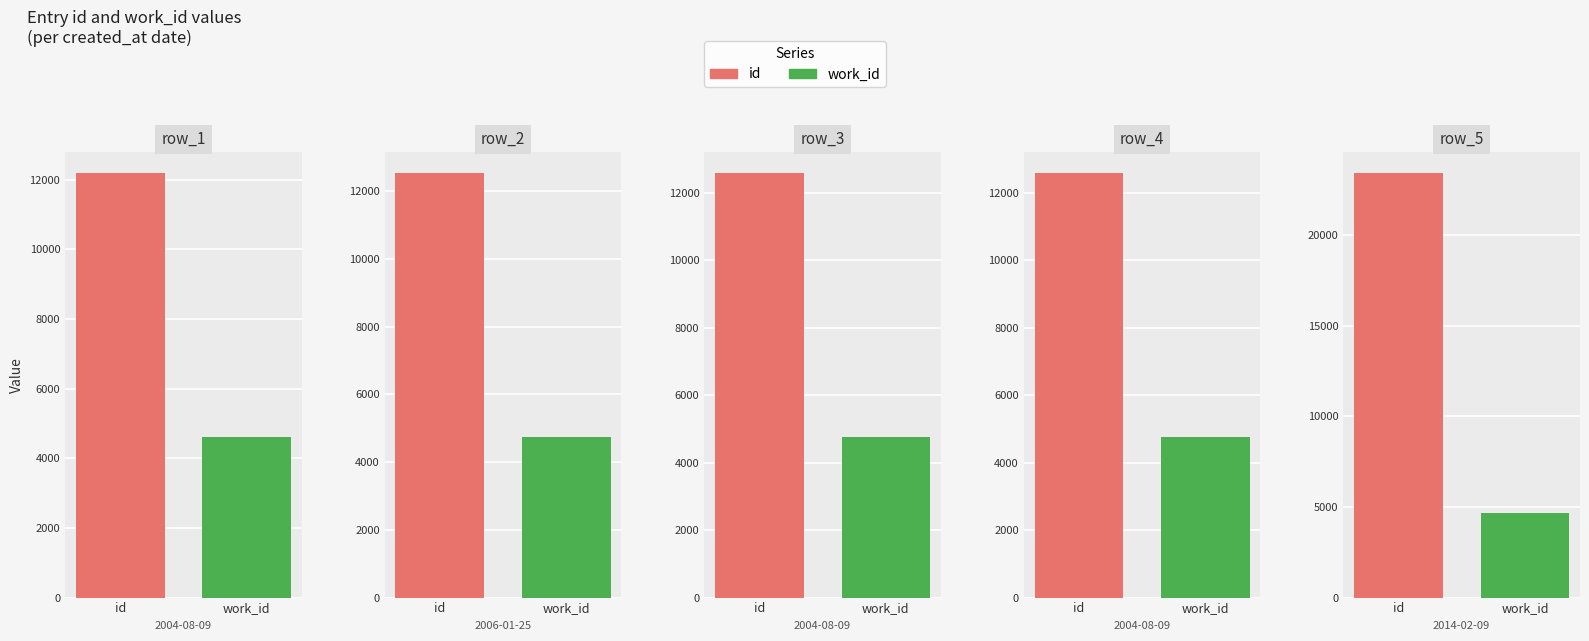

Is the value of work_id at 2014-02-09 greater than the value of id at 2004-08-09?

No